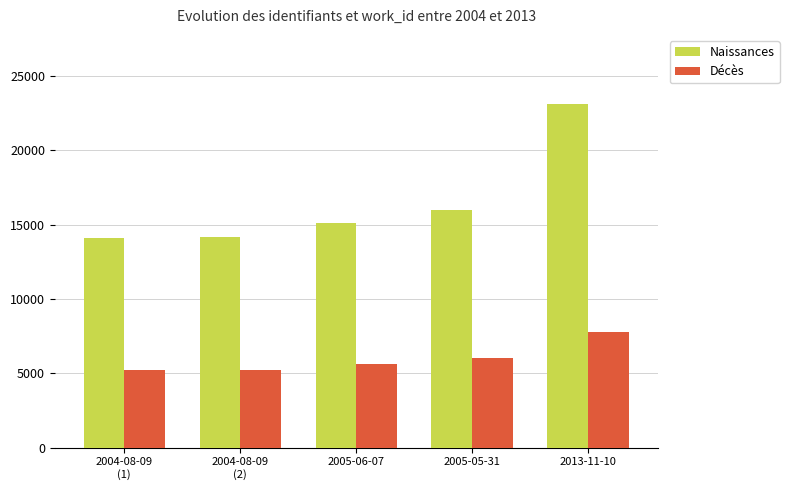

What is the sum of all Décès values?

29923